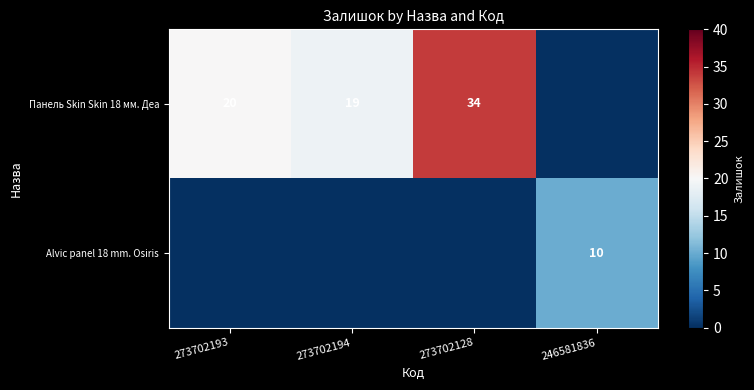

Is the value of Панель Skin Skin 18 мм. Деа at 273702193 greater than the value of Alvic panel 18 mm. Osiris at 246581836?

Yes